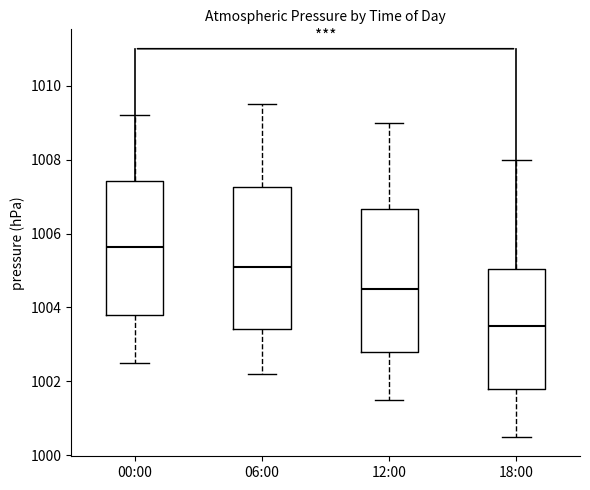

Reading left to right, read every box against the y-axis: the position of its median line, the range the box covers, and the ends of its whiskers. The values are not printed on the chart, so give them approximately, as read against the axis.

00:00: median 1005.6, box 1003.8 to 1007.4, whiskers 1002.6 to 1009.2
06:00: median 1005.2, box 1003.4 to 1007.2, whiskers 1002.2 to 1009.6
12:00: median 1004.6, box 1002.8 to 1006.6, whiskers 1001.6 to 1009.0
18:00: median 1003.6, box 1001.8 to 1005.0, whiskers 1000.6 to 1008.0